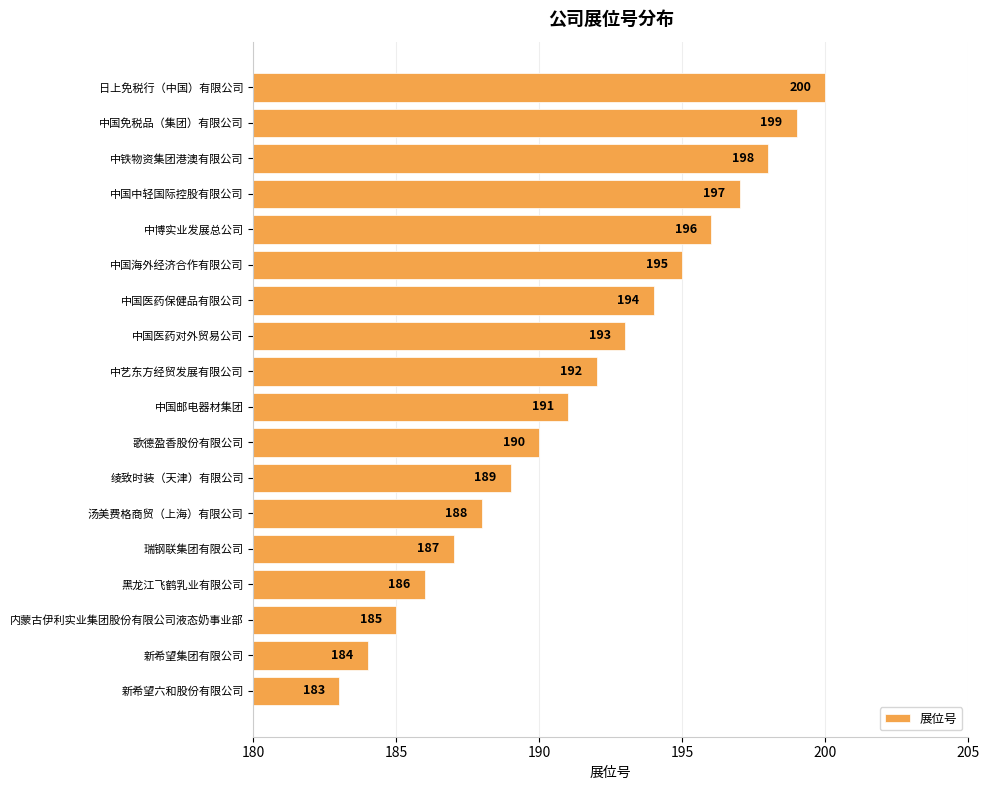

Between 中博实业发展总公司 and 绫致时装（天津）有限公司, which is larger?

中博实业发展总公司